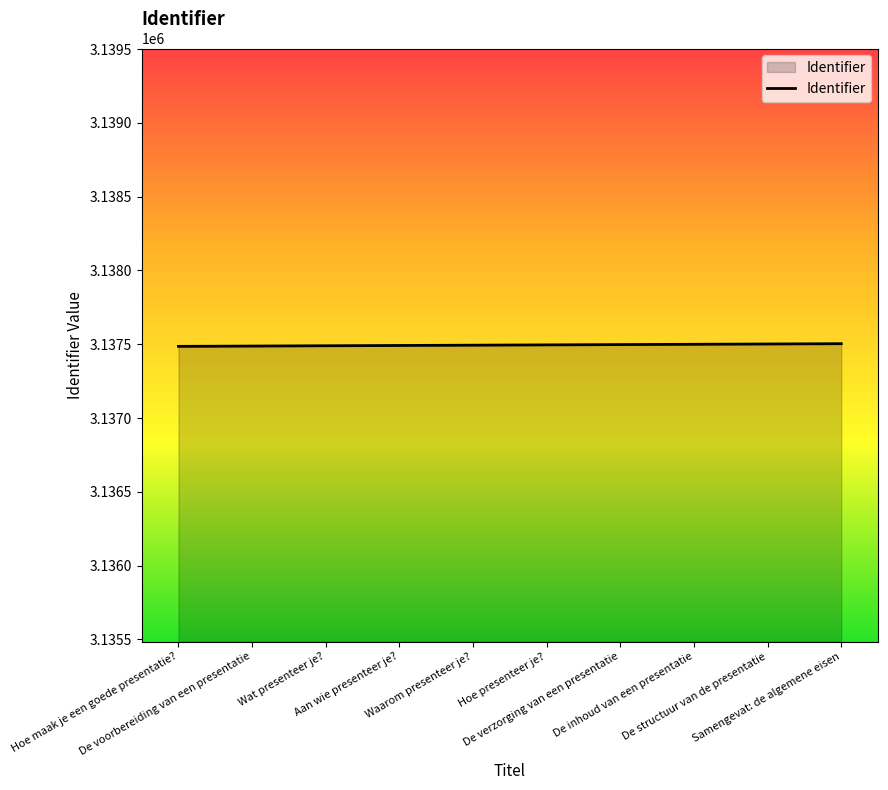

What is the greatest value displayed?

3137504